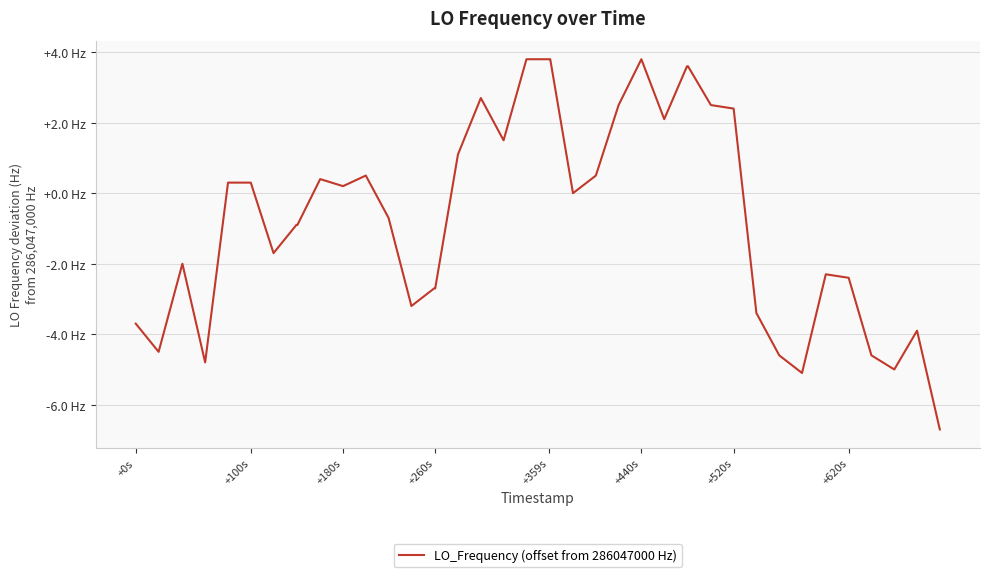

What is the smallest value displayed?

-6.7